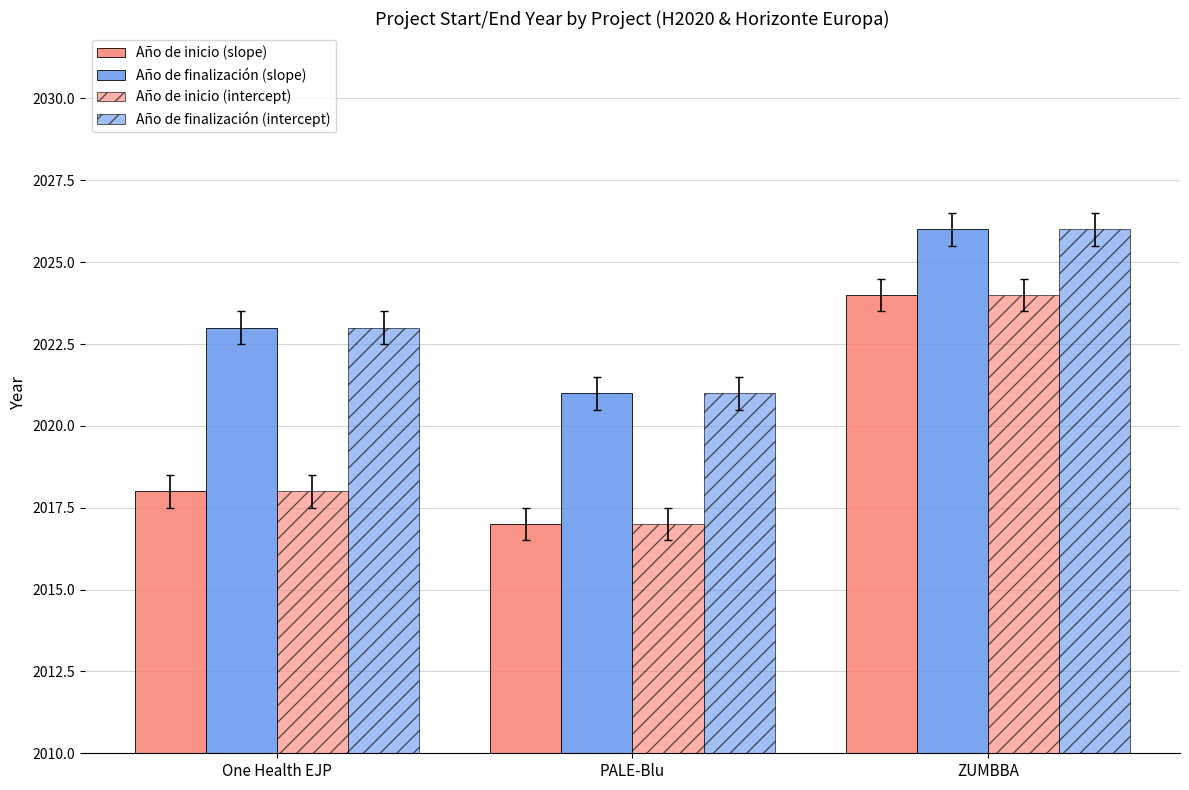

Reading left to right, transcribe all the data shown in this chart.

Año de inicio (slope): One Health EJP=2018	PALE-Blu=2017	ZUMBBA=2024
Año de finalización (slope): One Health EJP=2023	PALE-Blu=2021	ZUMBBA=2026
Año de inicio (intercept): One Health EJP=2018	PALE-Blu=2017	ZUMBBA=2024
Año de finalización (intercept): One Health EJP=2023	PALE-Blu=2021	ZUMBBA=2026